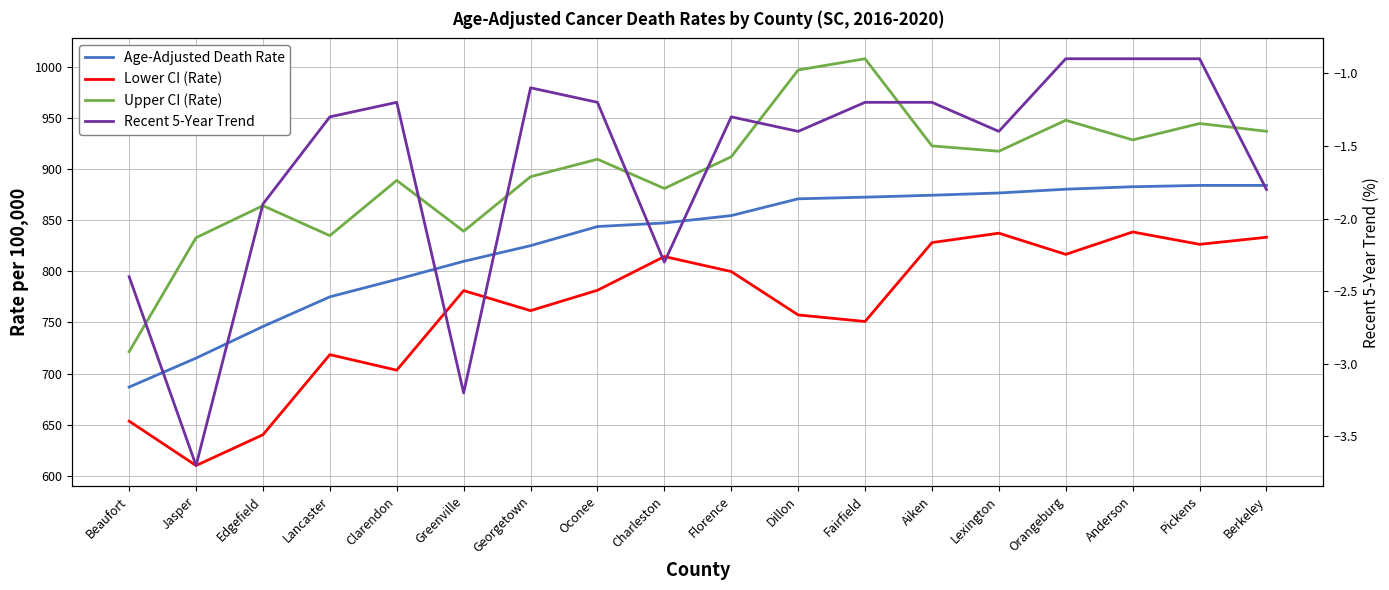

Which series changed the most between Edgefield and Clarendon?

Lower CI (Rate)